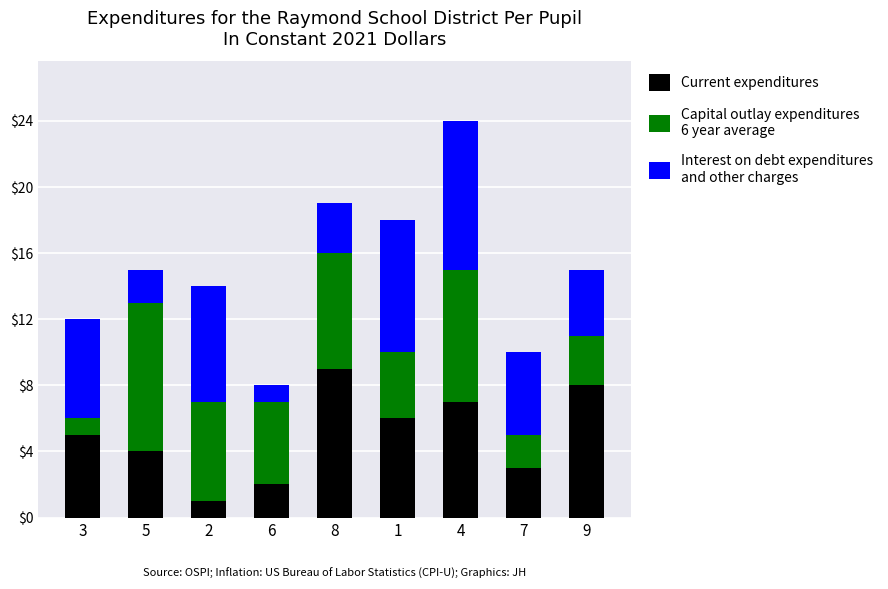

How many data points does each series have?

9